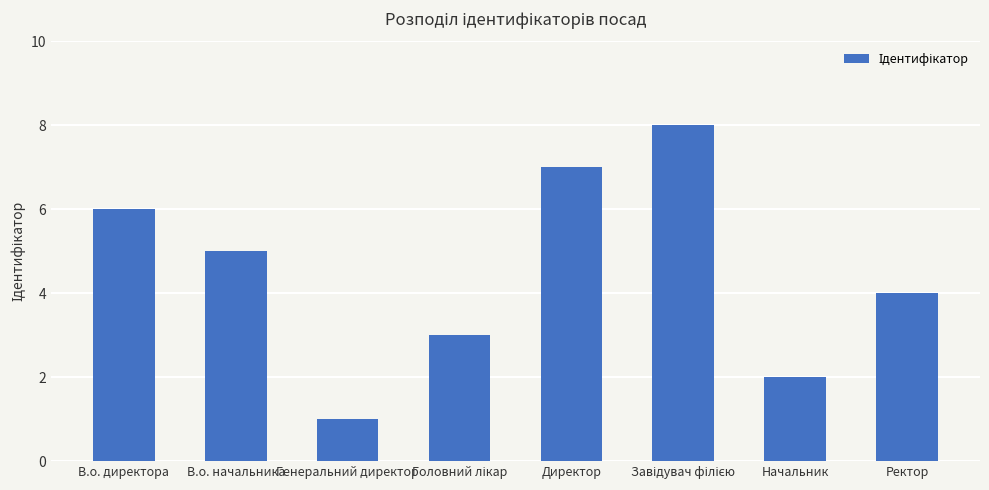

Are the bars grouped side by side (vs. stacked)?

No